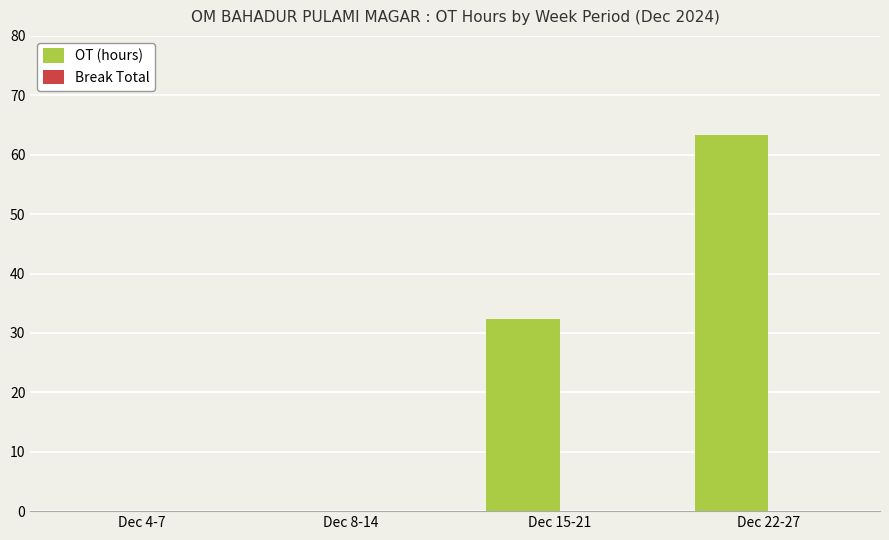

Reading left to right, what are all the values shown in this chart?

Dec 4-7=0.0	Dec 8-14=0.0	Dec 15-21=32.4	Dec 22-27=63.3